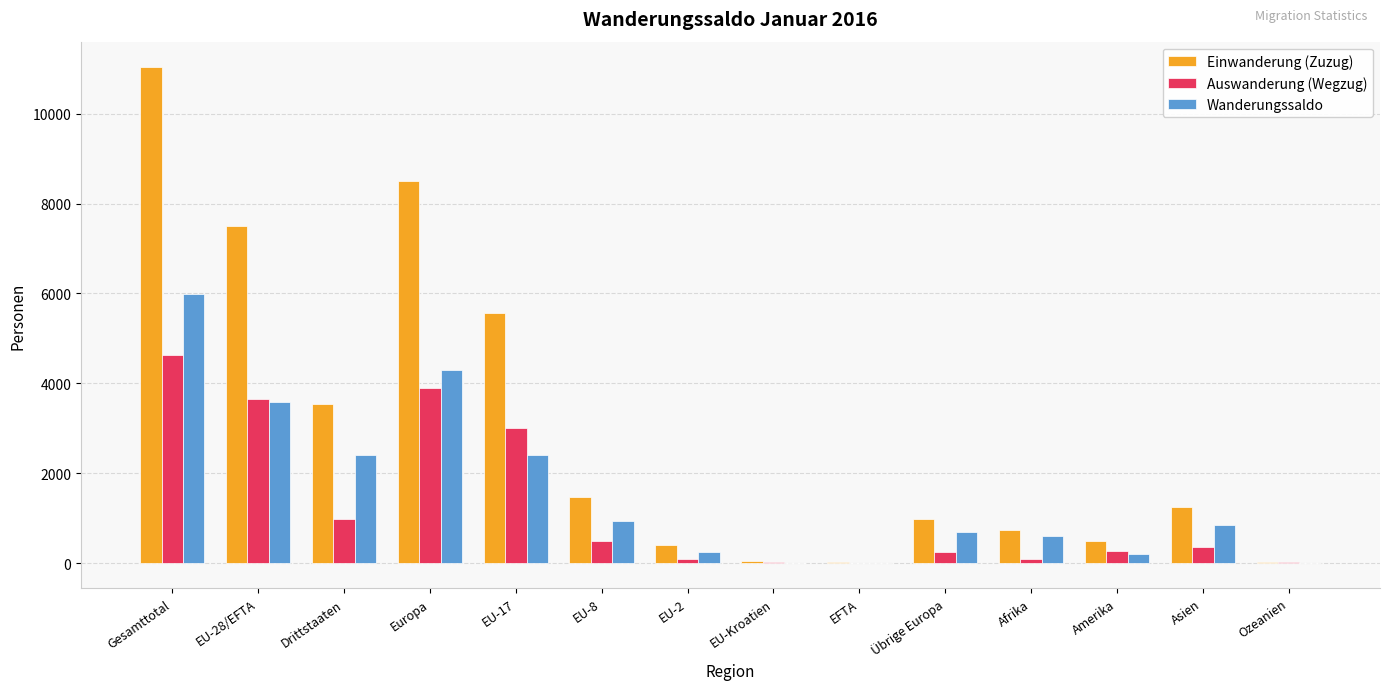

Are the bars horizontal?

No